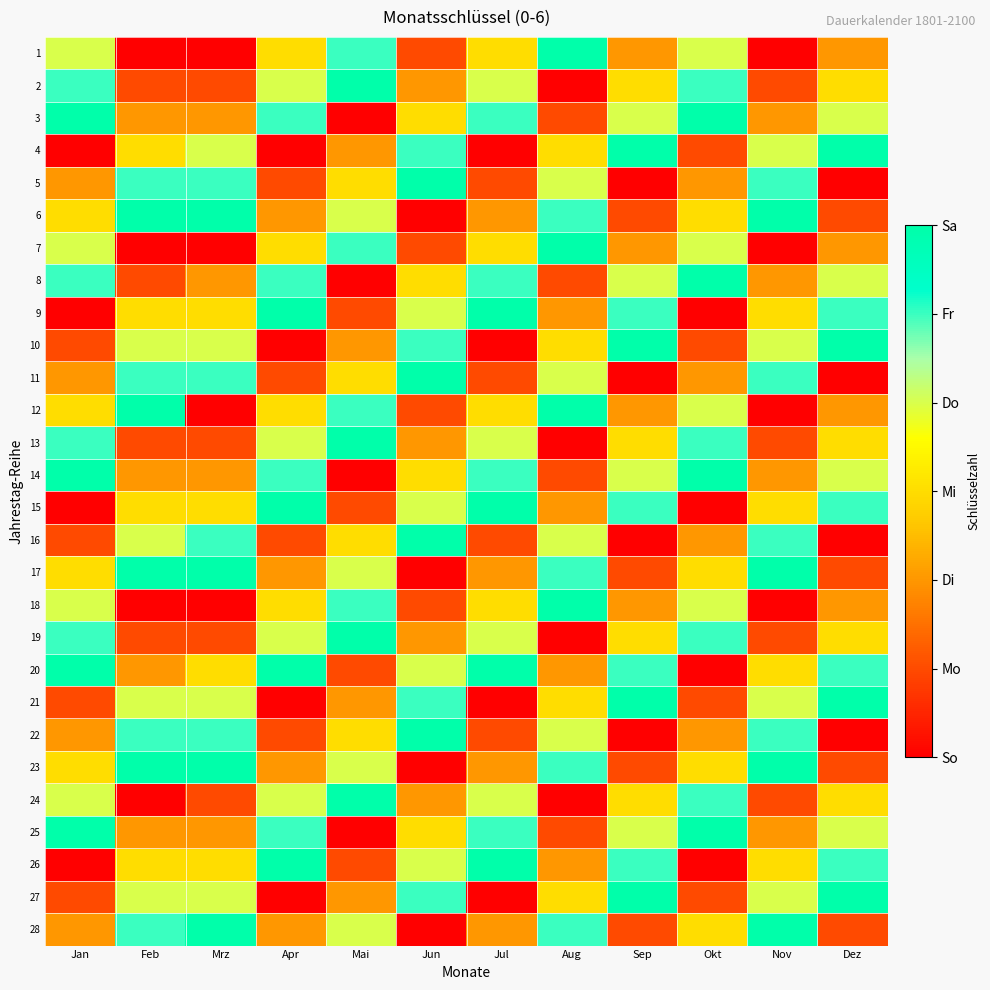

List the series in order of their peak value, lowest first.

1, 2, 3, 4, 5, 6, 7, 8, 9, 10, 11, 12, 13, 14, 15, 16, 17, 18, 19, 20, 21, 22, 23, 24, 25, 26, 27, 28